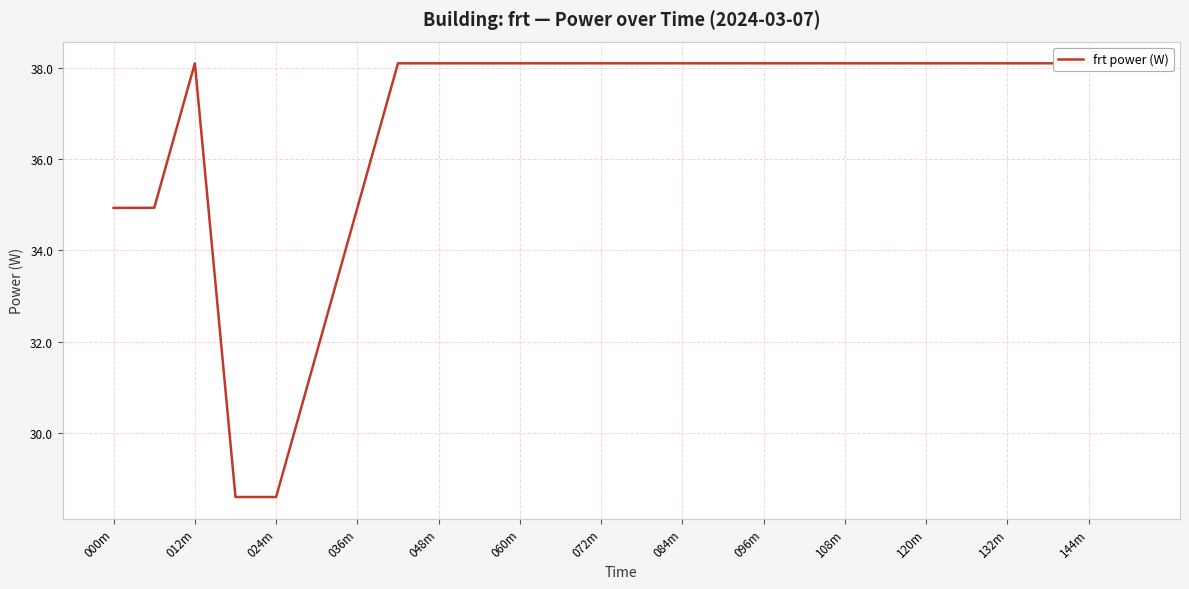

What is the greatest value displayed?

38.1